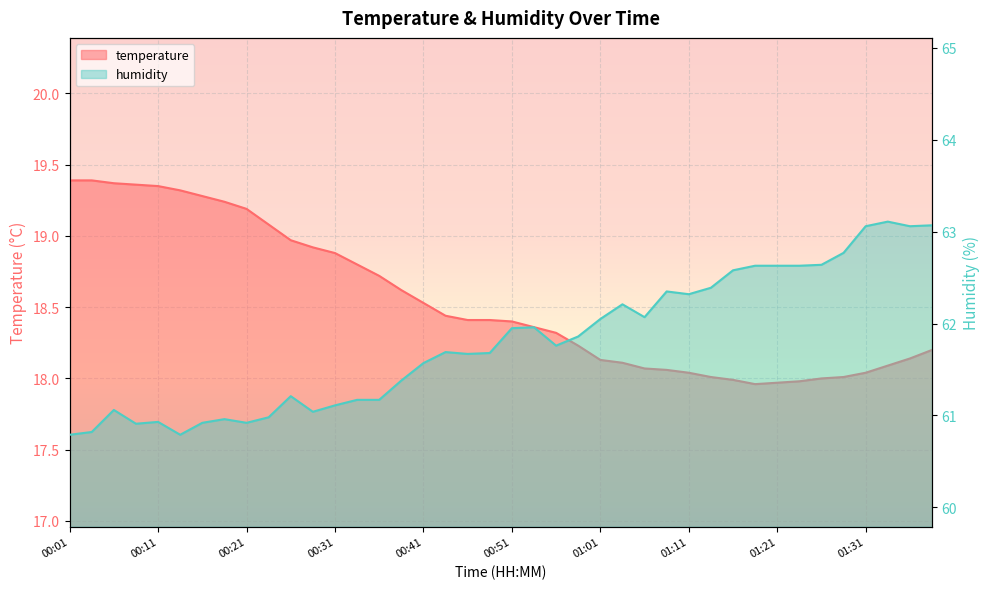

At which category does humidity reach its first local valley?

00:08